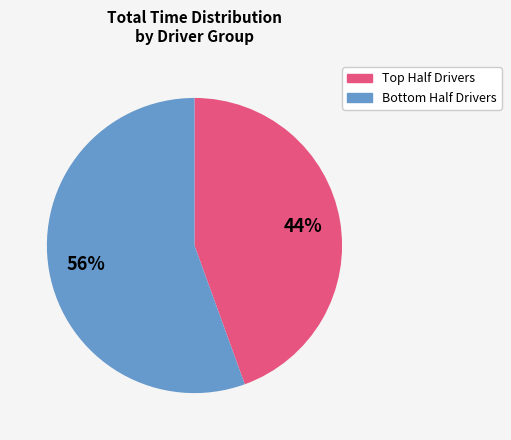

Is there a majority slice in this chart?

Yes